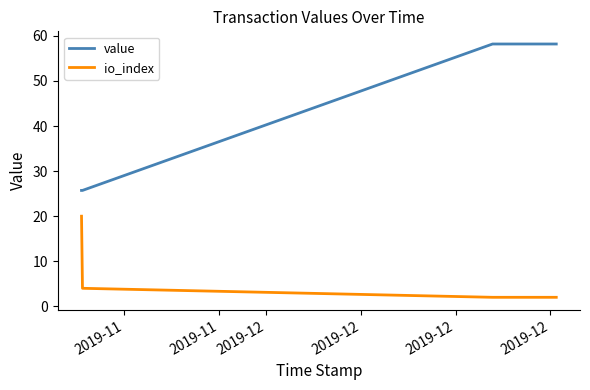

True or false: io_index and value intersect in this chart.

False